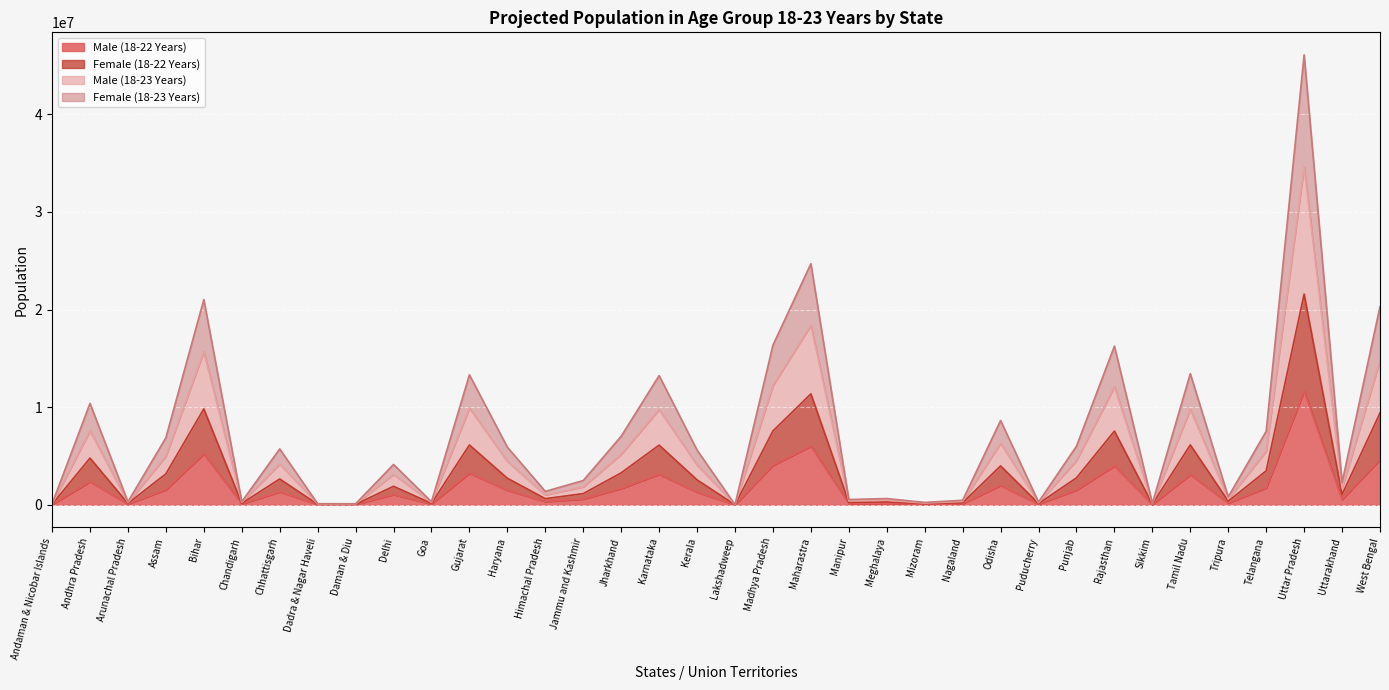

The Female (18-22 Years) series shows 110580 at Dadra & Nagar Haveli. True or false?

True